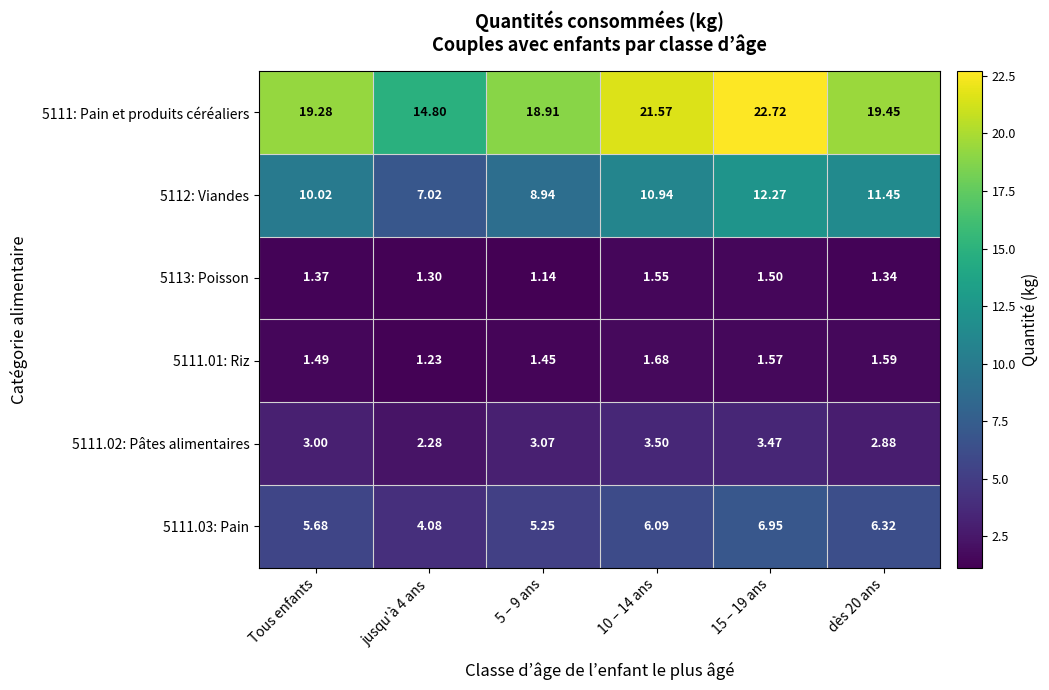

Is the value of 5113: Poisson at dès 20 ans greater than the value of 5112: Viandes at dès 20 ans?

No